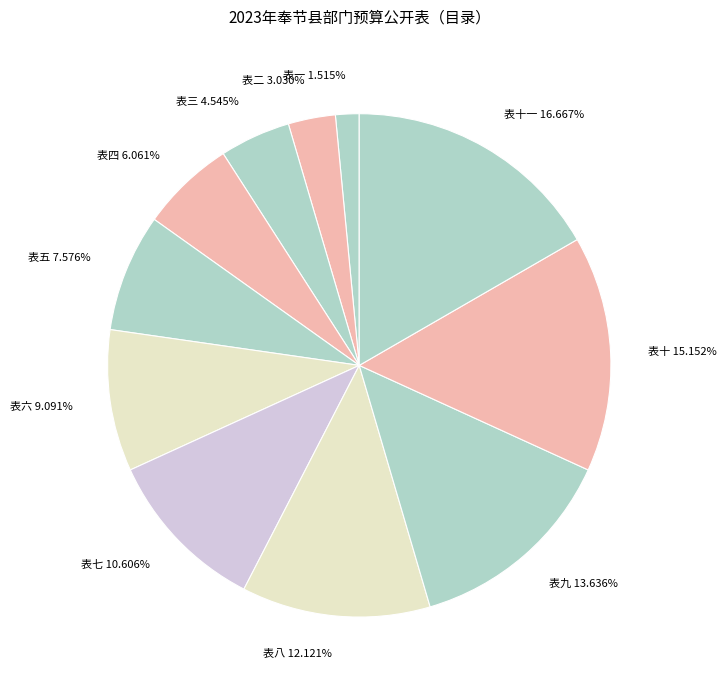

Does 表四 represent more than half of the total?

No